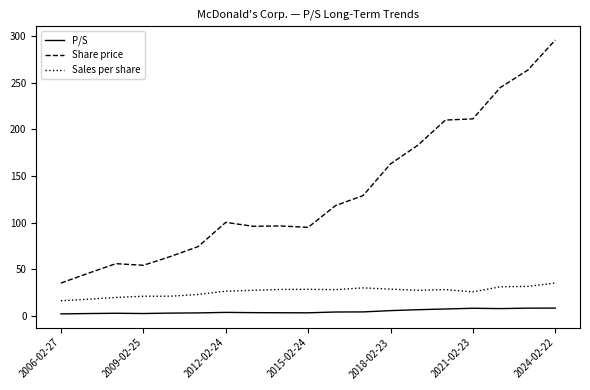

Which series has the largest total across all categories?

Share price